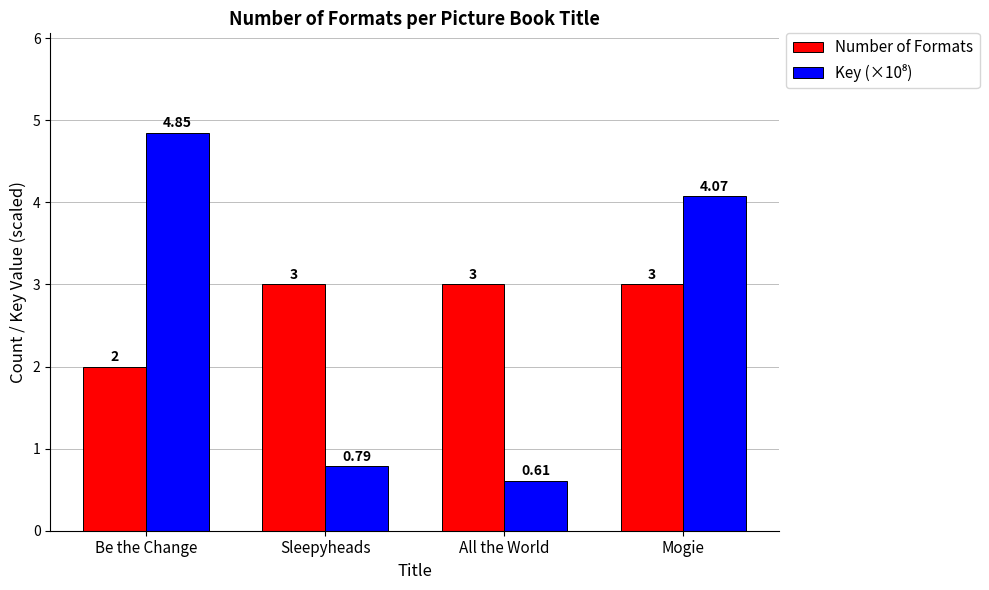

Which category has the highest value across all series?

Be the Change